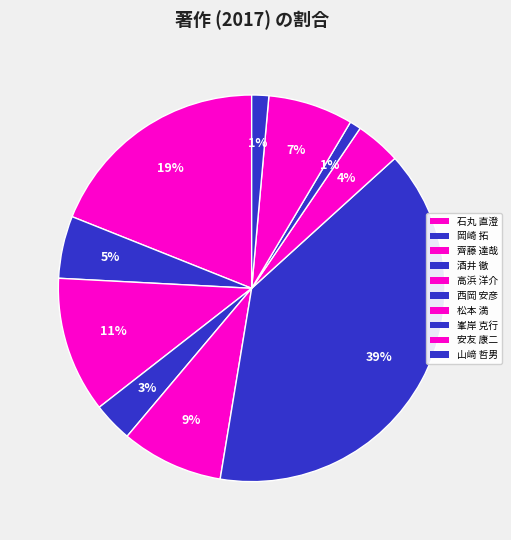

What is the total percentage of 酒井 徹 and 岡崎 拓?

8.5%